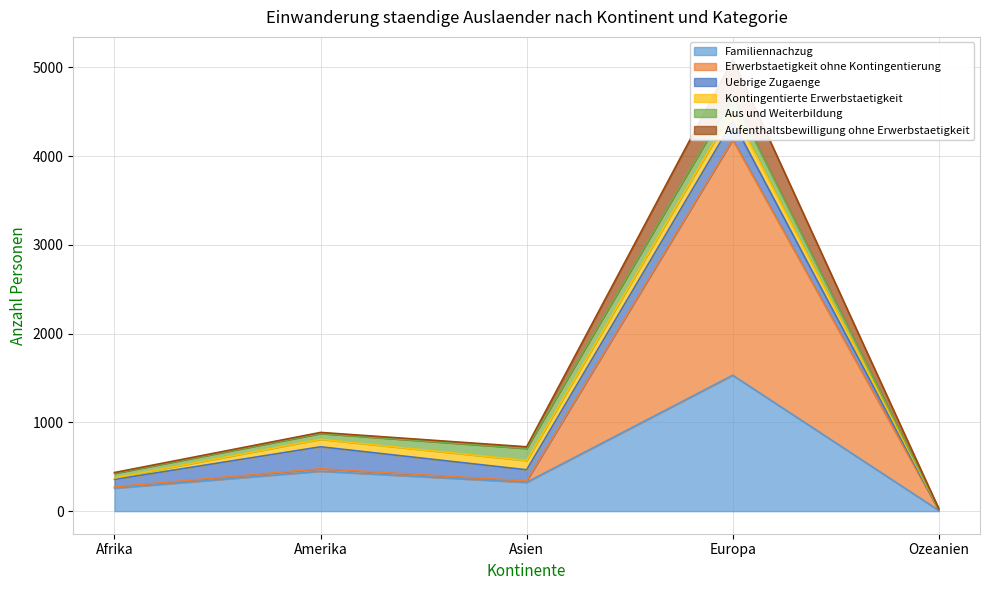

True or false: Aufenthaltsbewilligung ohne Erwerbstaetigkeit and Familiennachzug cross at least once.

False